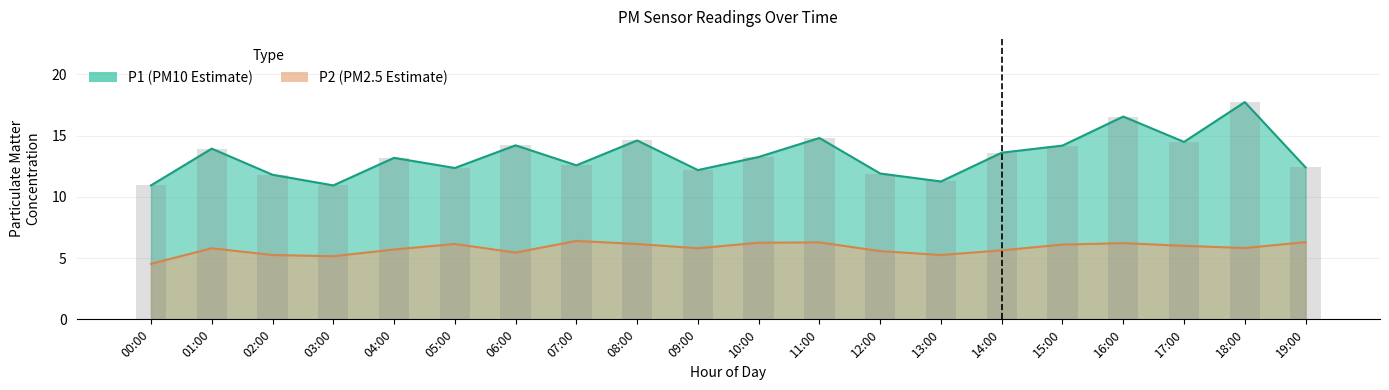

What is the sum of all P1 values?

266.8